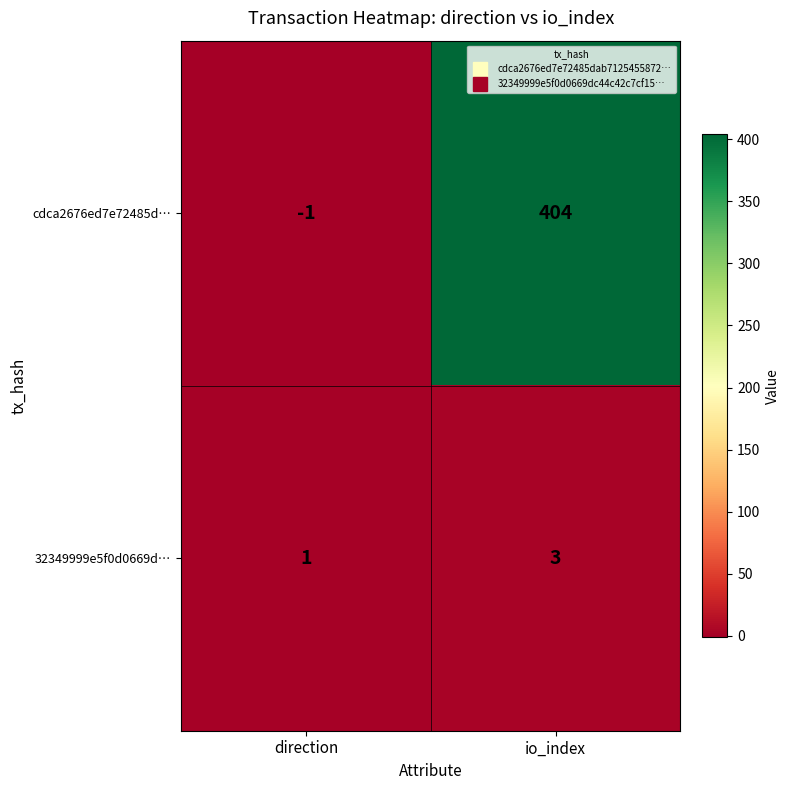

Reading left to right, list all the values displayed in this chart.

cdca2676ed7e72485d…: -1	404
32349999e5f0d0669d…: 1	3